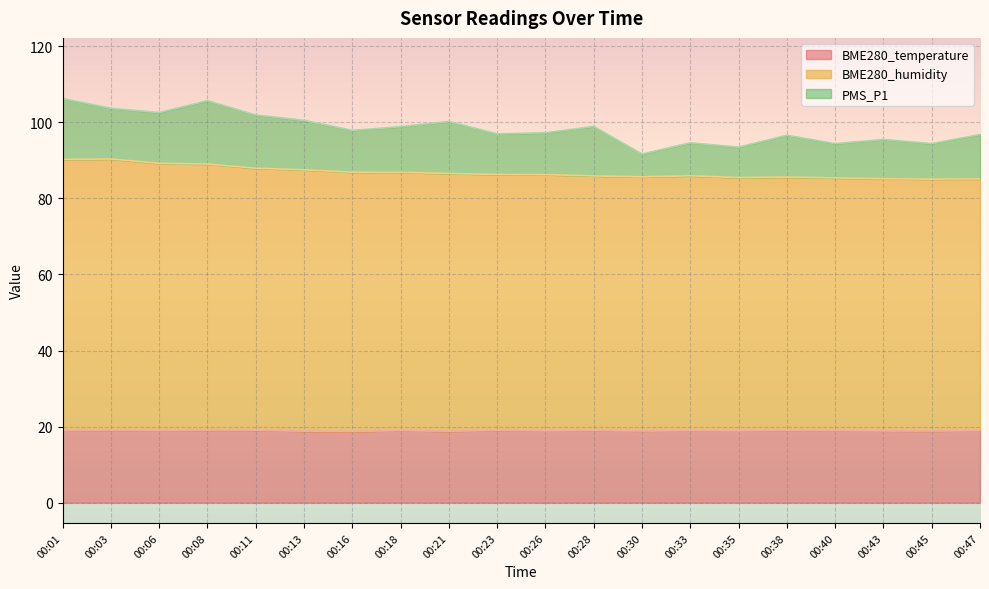

True or false: BME280_temperature has a value of 19.1 at 00:23.

True